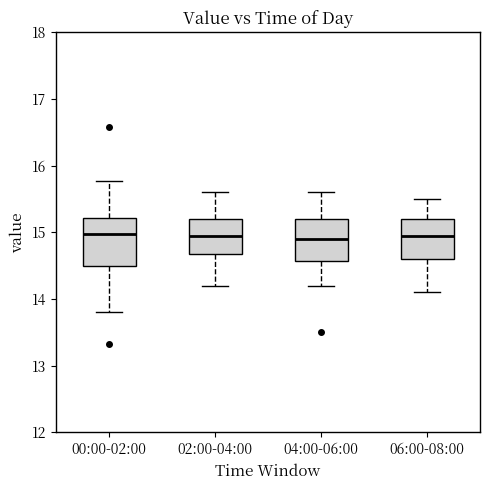

Where does the lower whisker of the box for 04:00-06:00 end on the y-axis? The values are not printed on the chart, so give them approximately, as read against the axis.

14.2